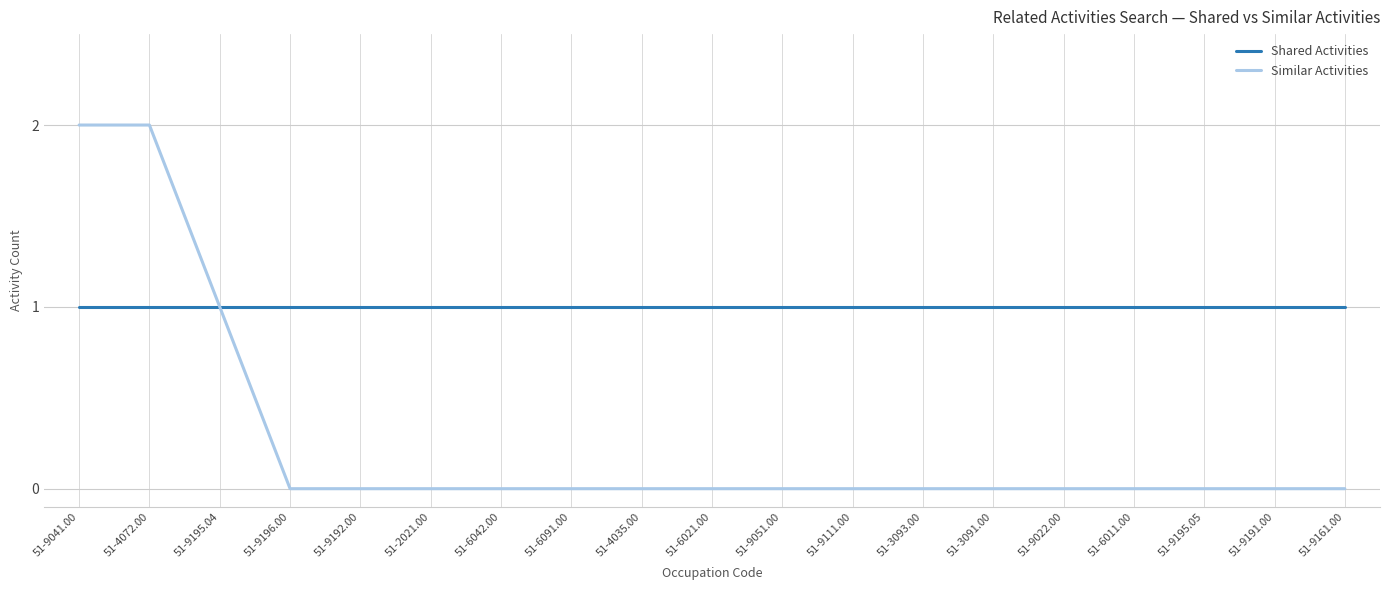

Rank the series at 51-9051.00 from highest to lowest value.

Shared Activities, Similar Activities